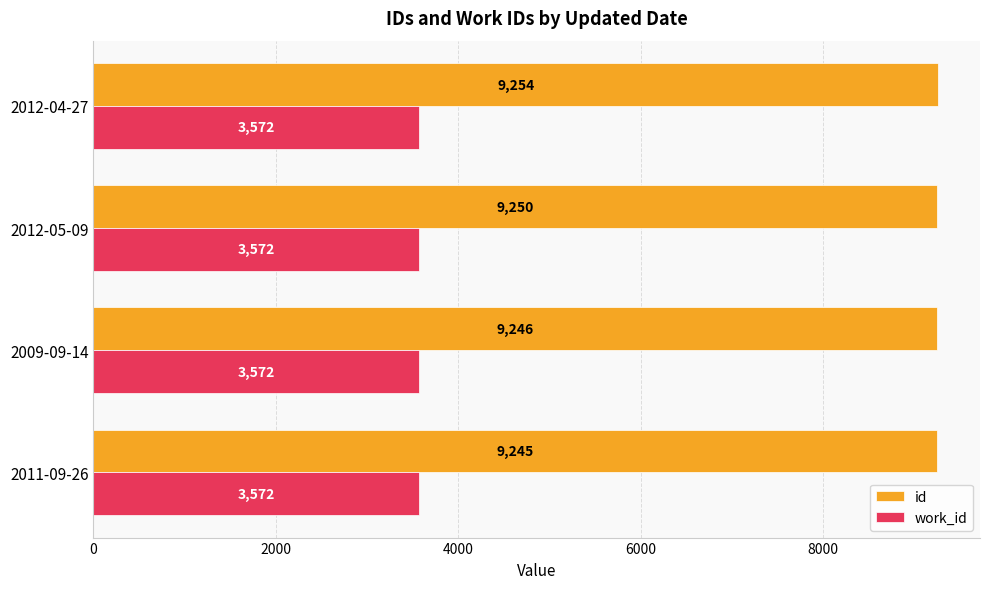

Which series has the largest total across all categories?

id